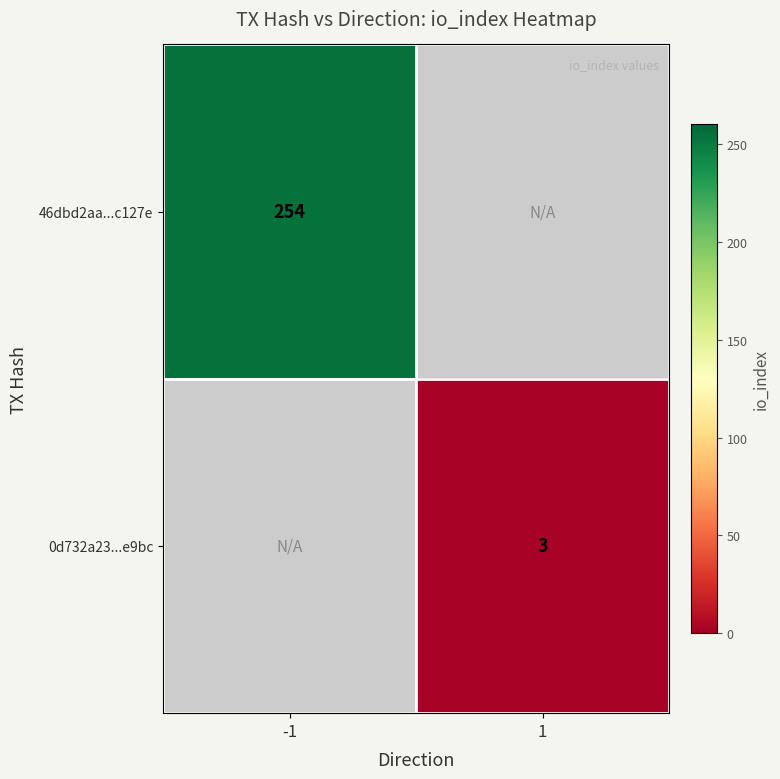

At how many categories does at least one series exceed 187?

1